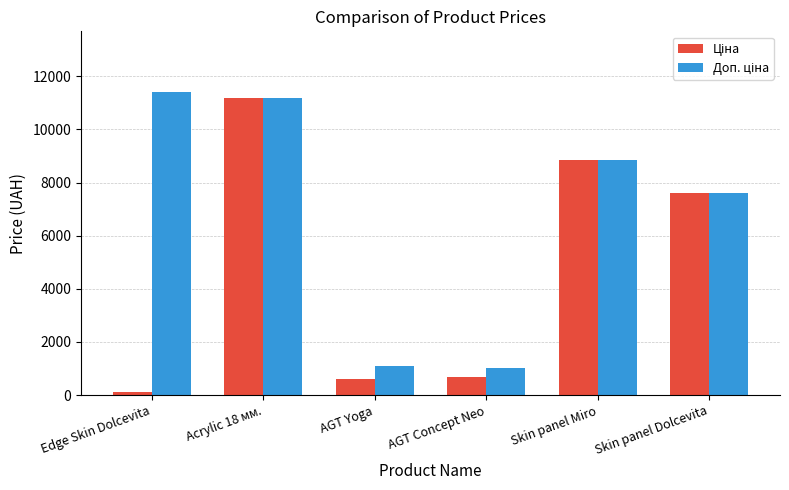

What is the spread (max minus min) of values at AGT Yoga?

491.7